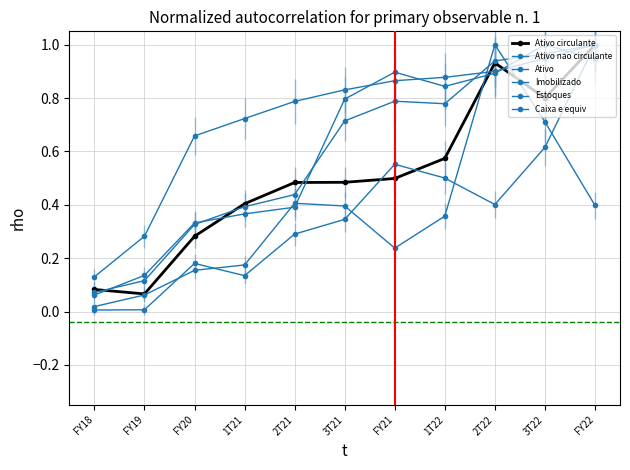

At 2T22, list the series in order from largest to smallest.

Estoques, Ativo, Ativo circulante, Imobilizado, Ativo nao circulante, Caixa e equiv